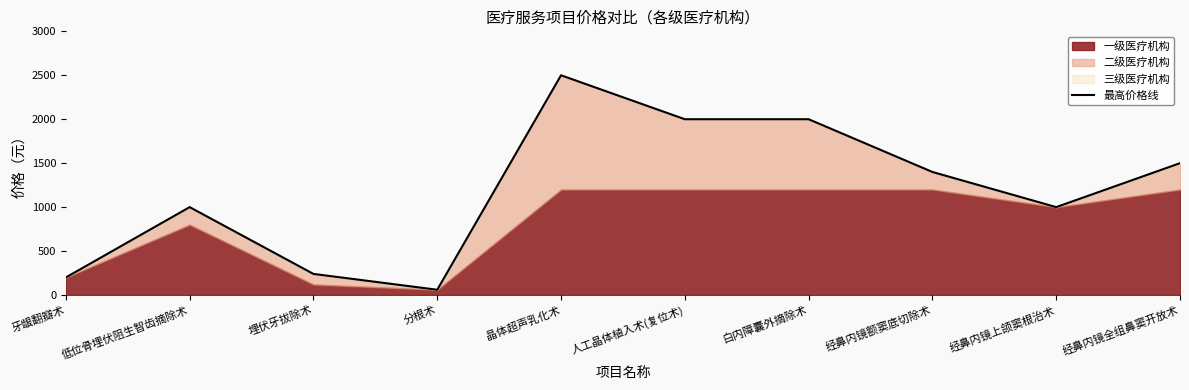

Rank the categories by value from lowest to highest.

分根术, 牙龈翻瓣术, 埋伏牙拔除术, 低位骨埋伏阻生智齿摘除术, 经鼻内镜上颌窦根治术, 经鼻内镜额窦底切除术, 经鼻内镜全组鼻窦开放术, 人工晶体植入术(复位术), 白内障囊外摘除术, 晶体超声乳化术